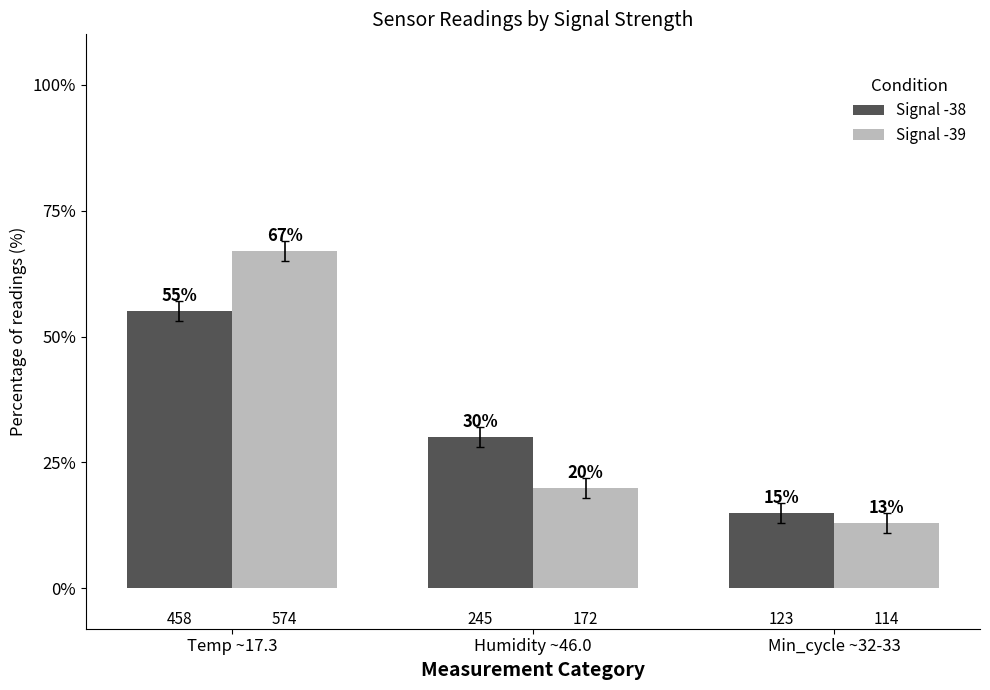

What is the label of the 2nd bar from the right?

Humidity ~46.0